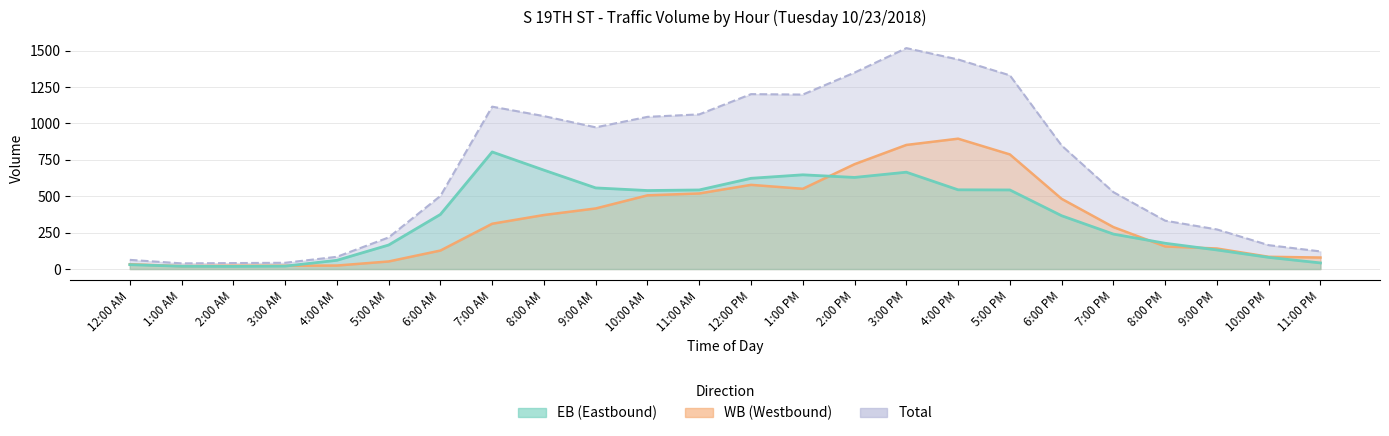

Where is the first local maximum for Total?

7:00 AM